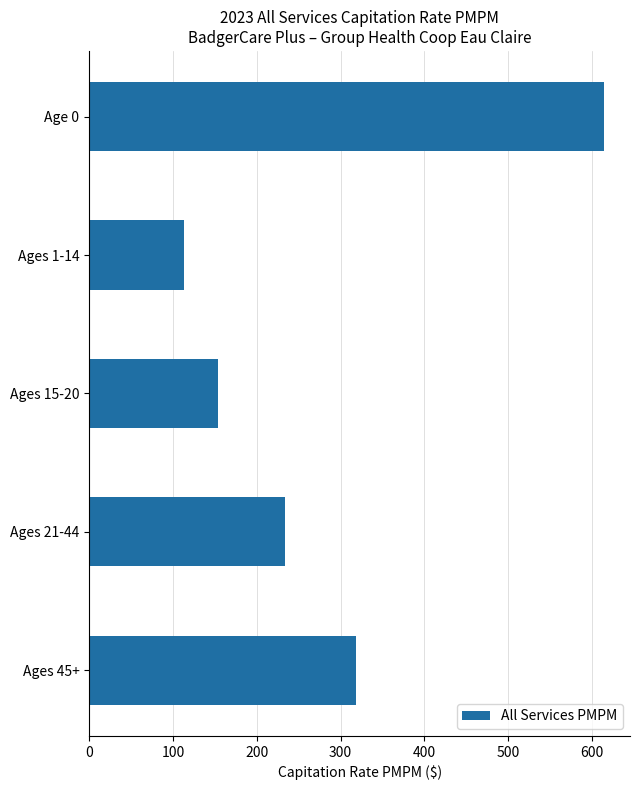

List the labels in order of value, smallest first.

Ages 1-14, Ages 15-20, Ages 21-44, Ages 45+, Age 0